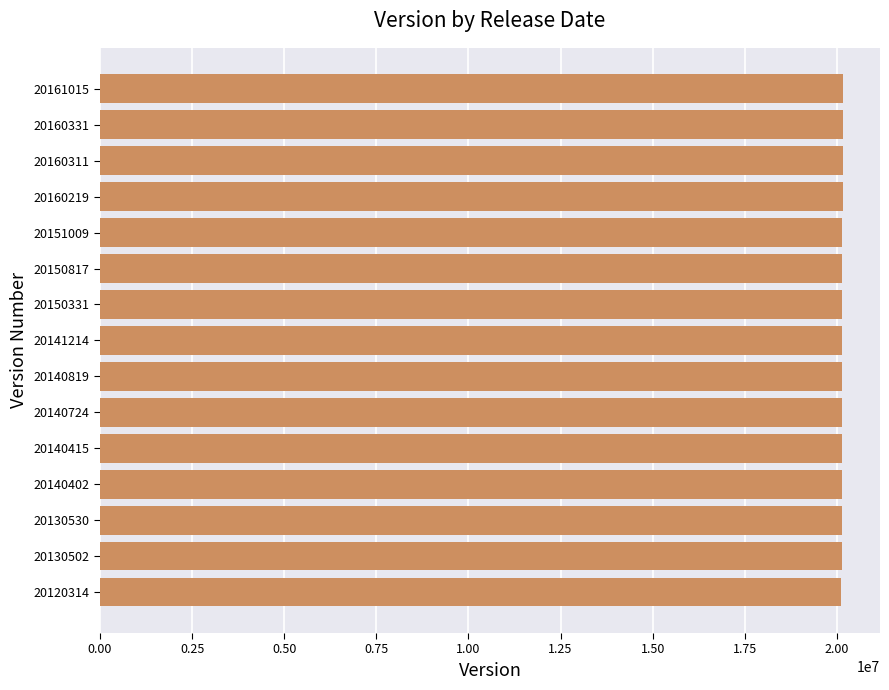

The value at 20160219 is 10985817. True or false?

False